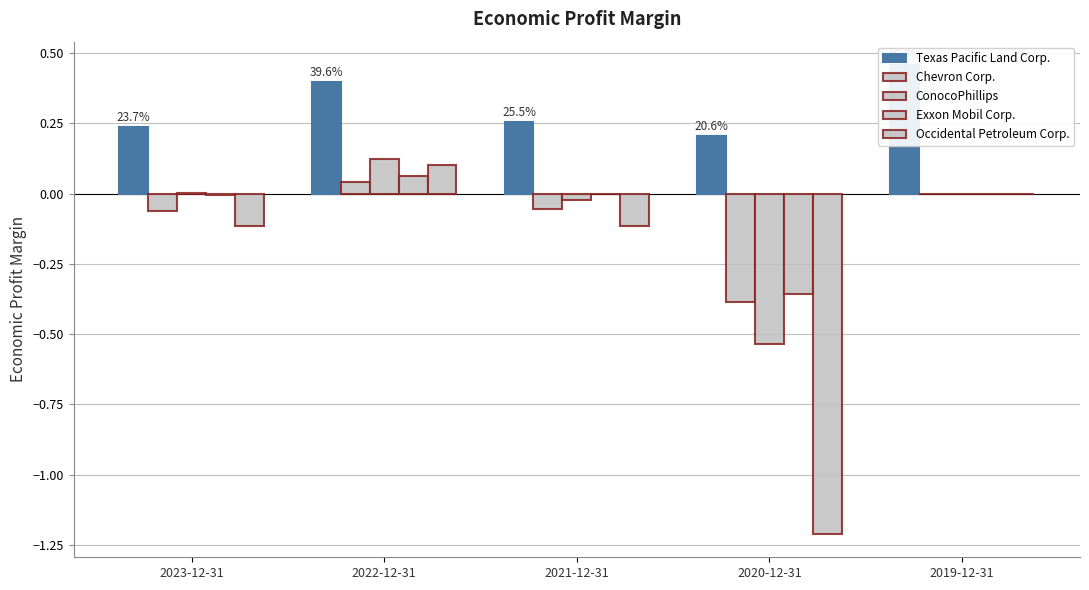

What is the difference between the maximum and second lowest values in the Exxon Mobil Corp. series?

0.1